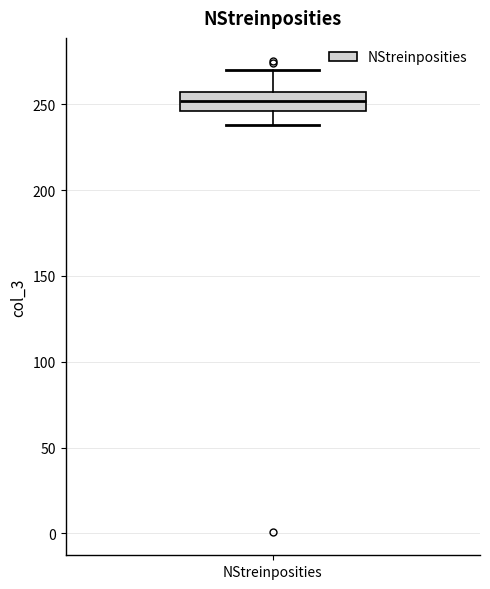

Where does the median line of the box for NStreinposities sit on the y-axis? The values are not printed on the chart, so give them approximately, as read against the axis.

250